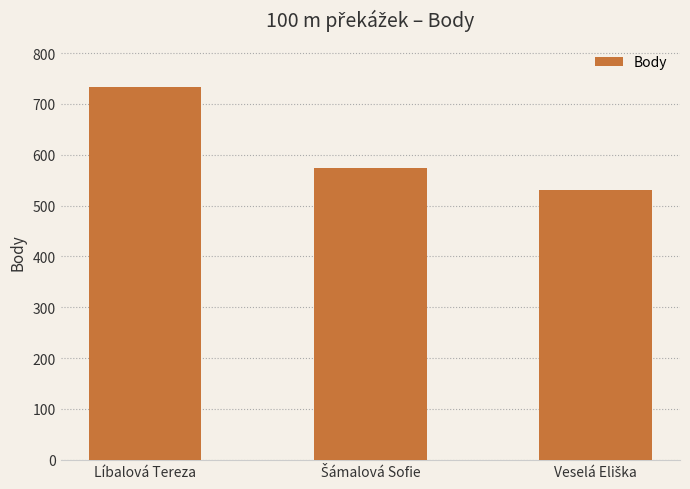

Count the values in the range 530 to 734.

3